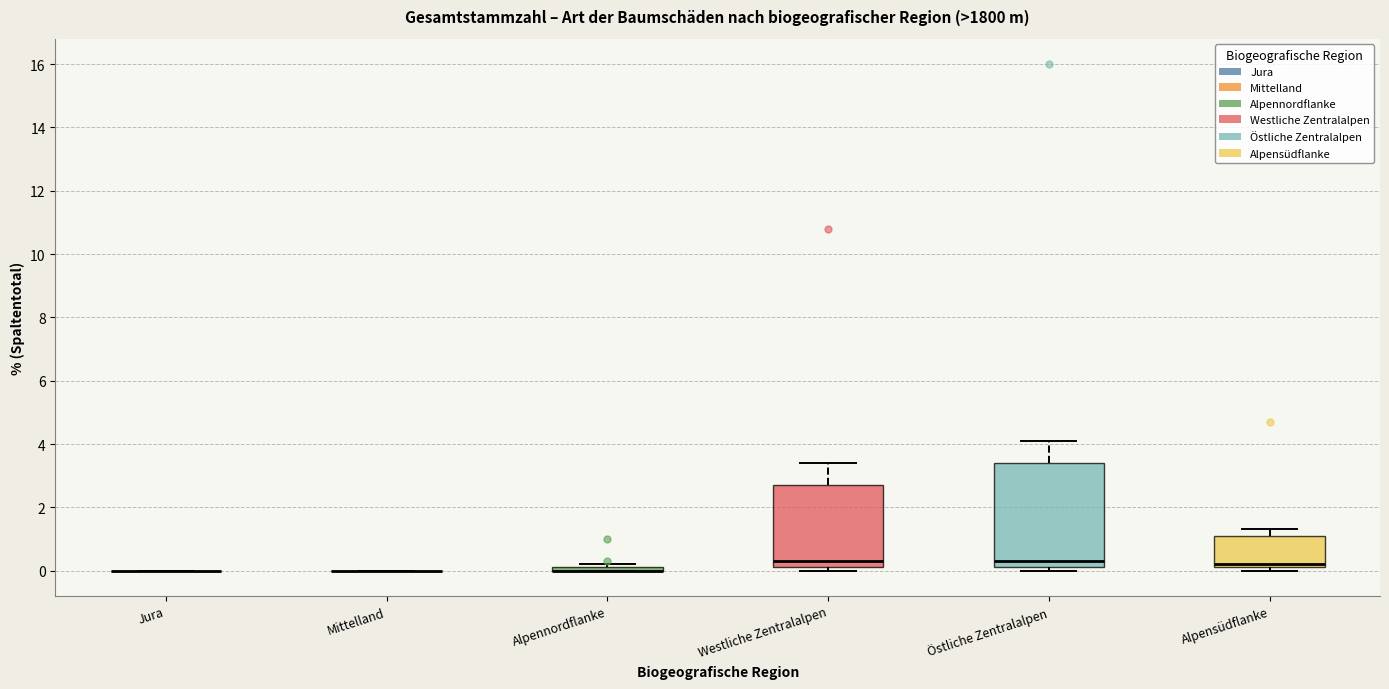

Comparing the boxes themselves (not the whiskers), which one is the tallest?

Östliche Zentralalpen